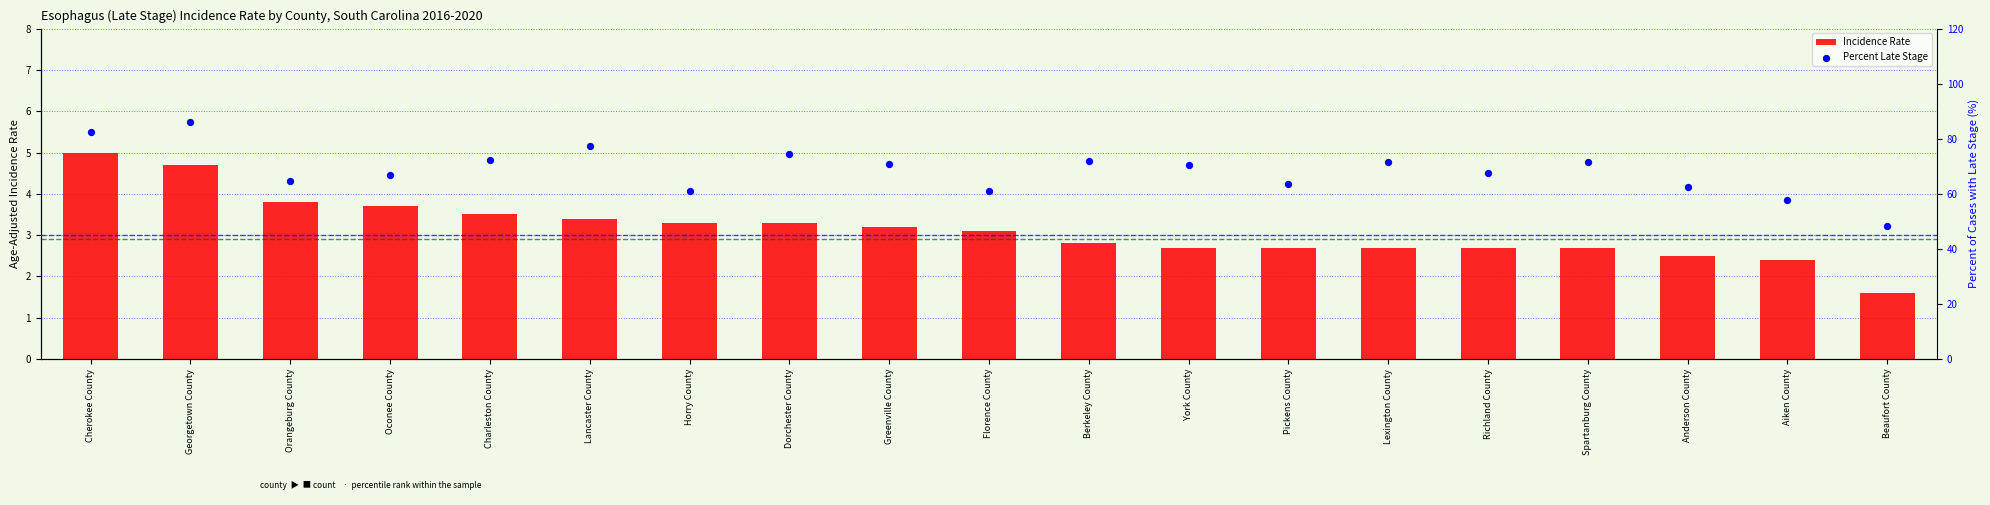

Which series reaches the minimum Y coordinate?

Incidence Rate